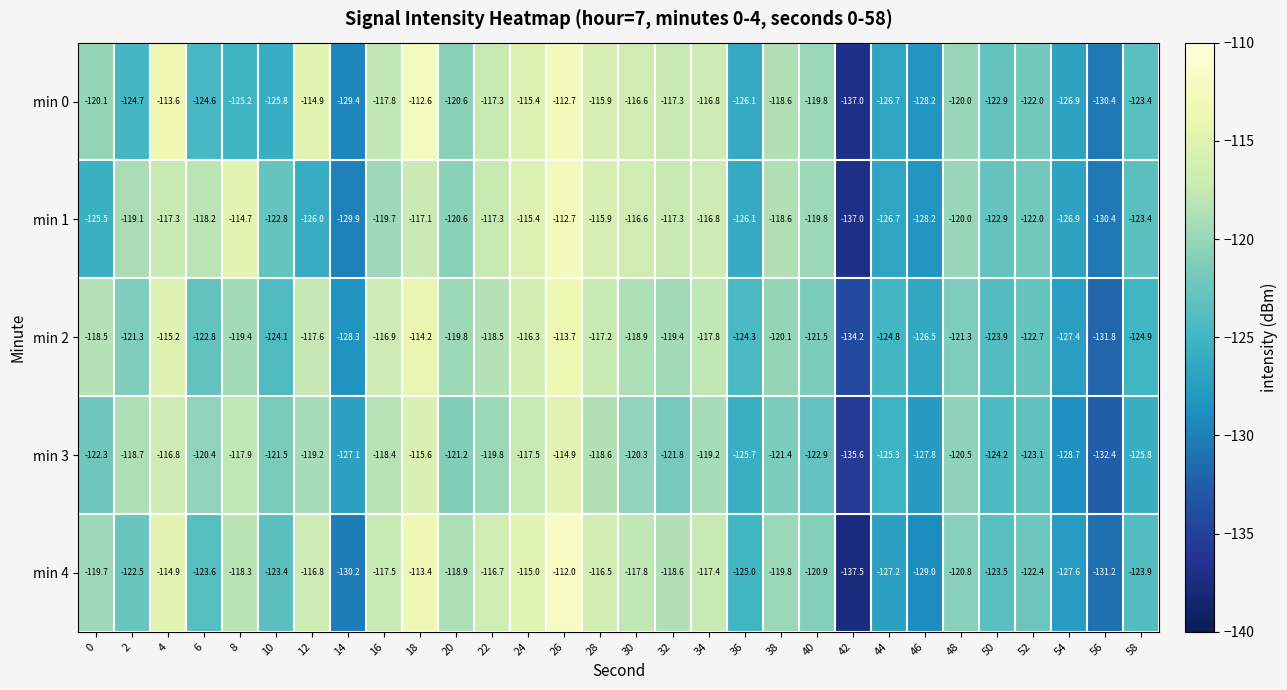

Which series has the largest total across all categories?

min 4